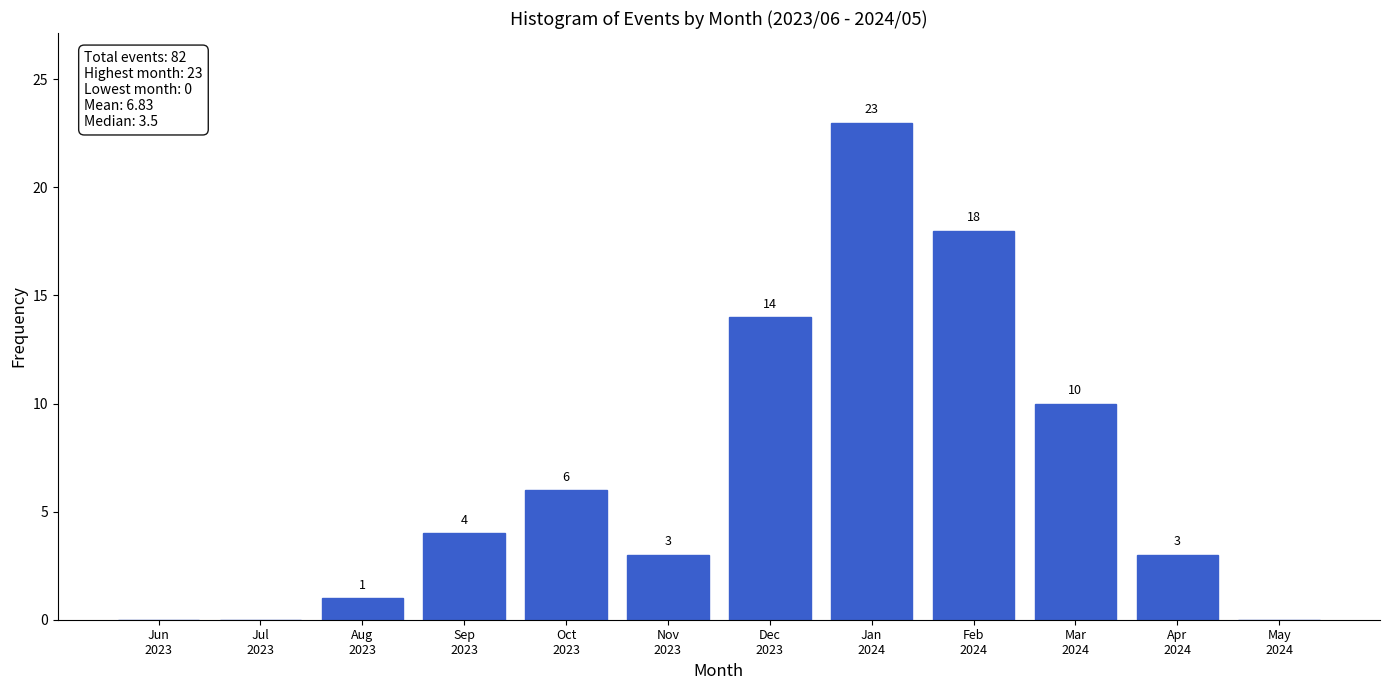

What is the greatest value displayed?

23